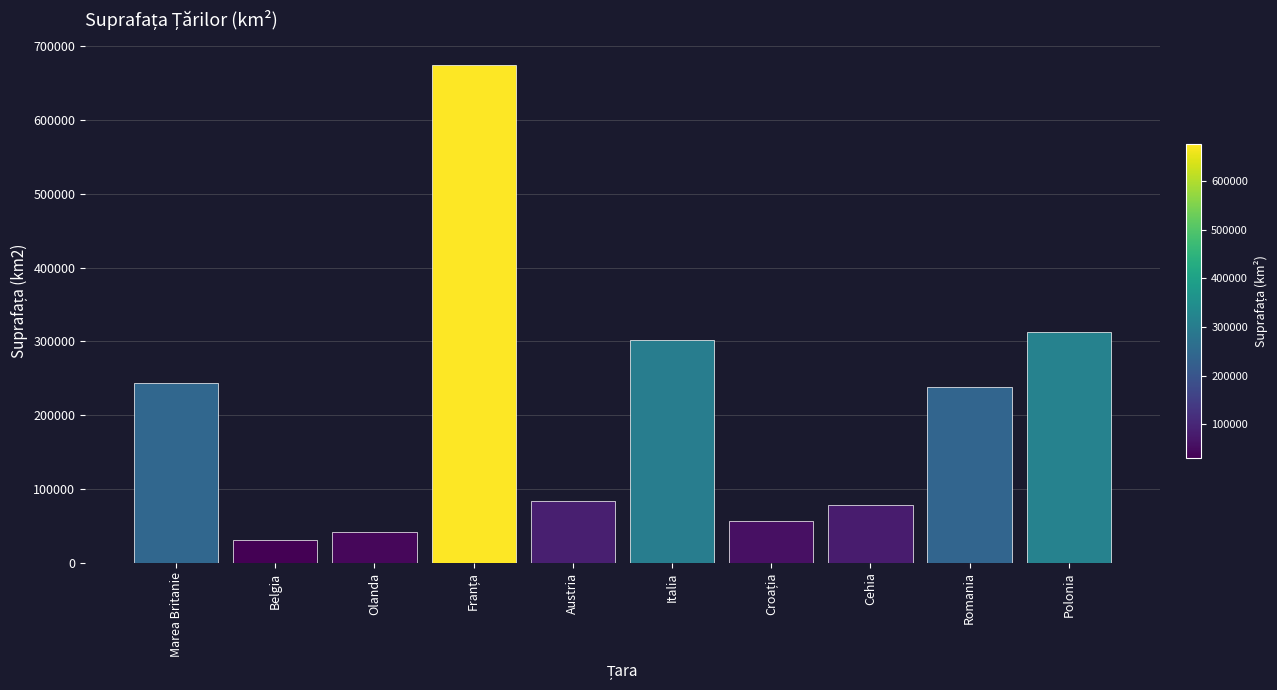

Is it true that the value at Belgia is 30528?

True